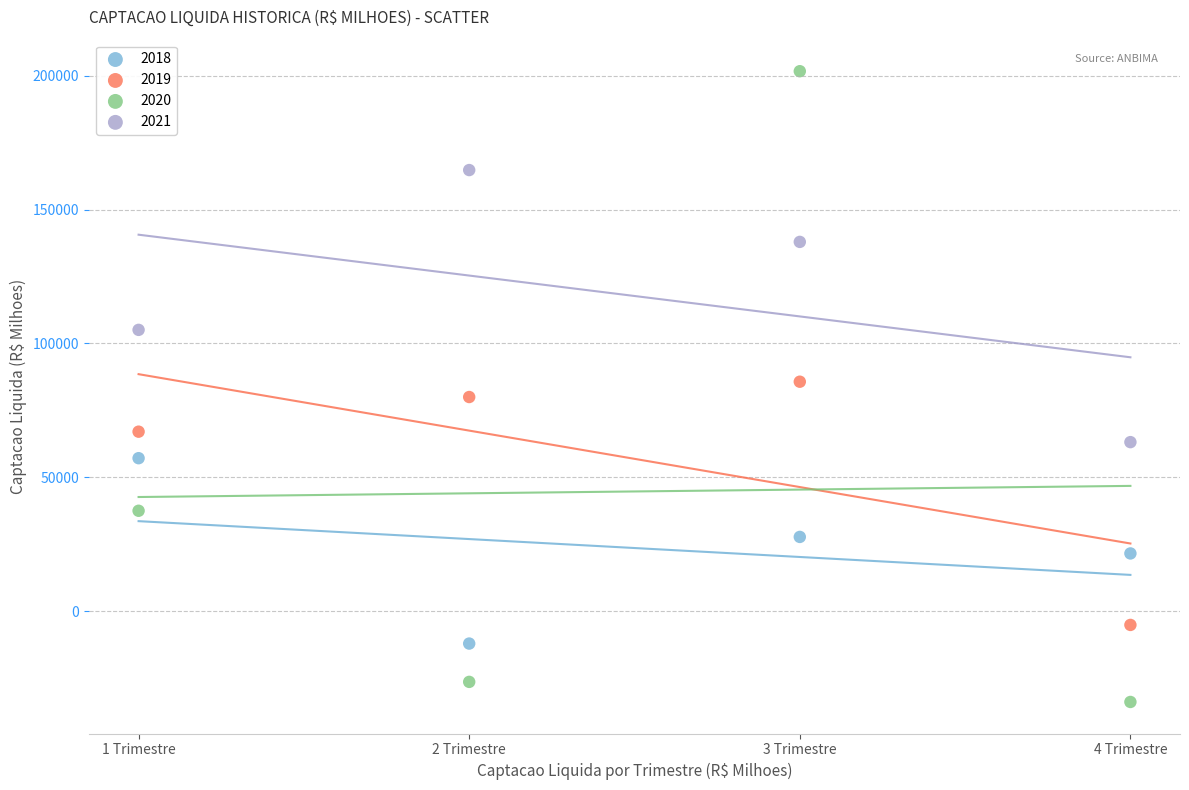

What are all the series names shown in the legend?

2018, 2019, 2020, 2021